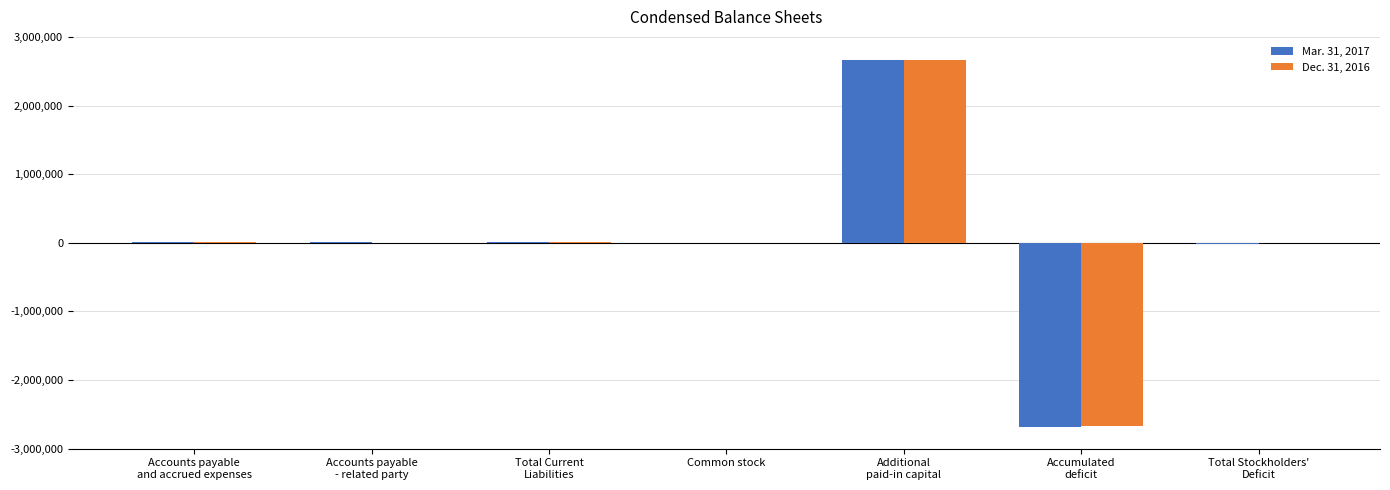

What are all the series names shown in the legend?

Mar. 31, 2017, Dec. 31, 2016